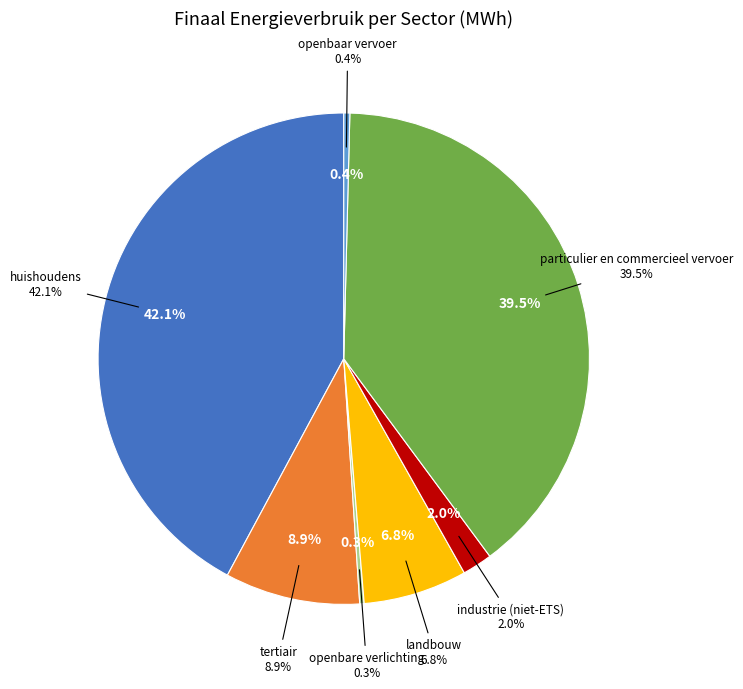

Count the number of slices in the pie.

7